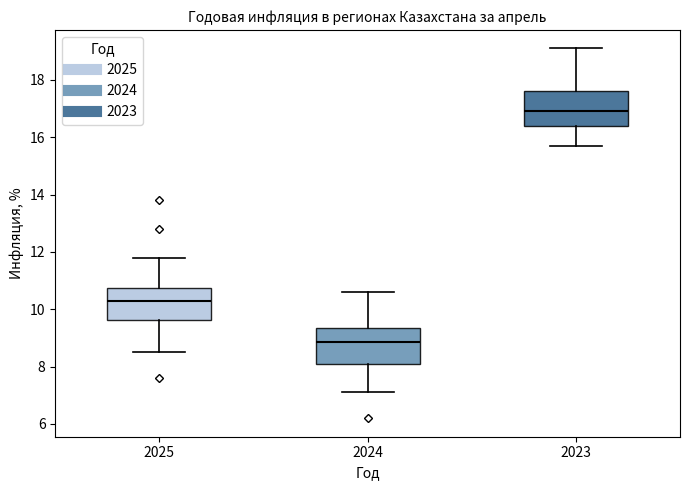

Where does the upper whisker of the box at x = 2023 end on the y-axis? The values are not printed on the chart, so give them approximately, as read against the axis.

19.2